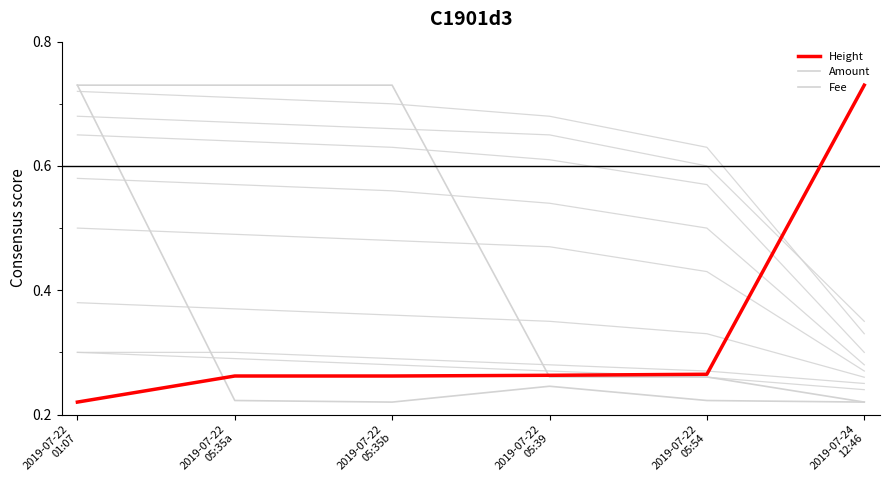

Reading left to right, transcribe all the data shown in this chart.

Height: 0.2	0.3	0.3	0.3	0.3	0.7
Amount: 0.7	0.2	0.2	0.2	0.2	0.2
Fee: 0.7	0.7	0.7	0.3	0.3	0.2